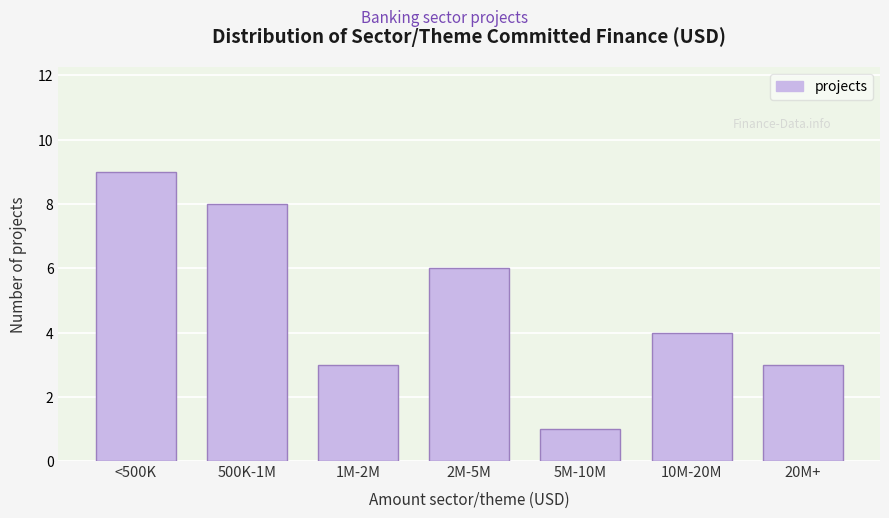

Reading left to right, extract all data points from this chart.

<500K=9	500K-1M=8	1M-2M=3	2M-5M=6	5M-10M=1	10M-20M=4	20M+=3